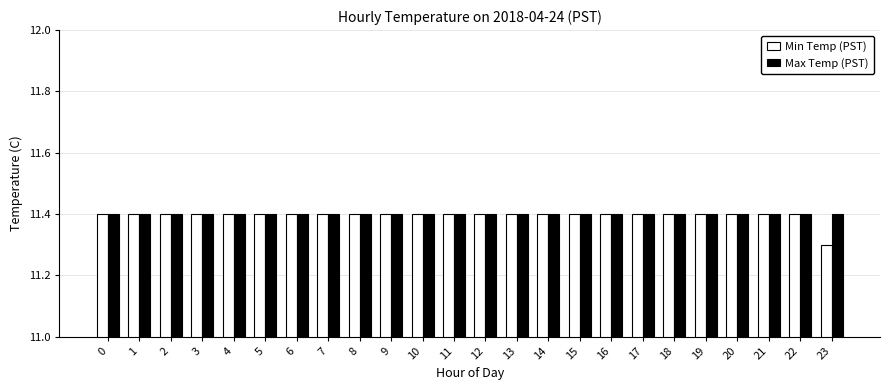

True or false: Max Temp (PST) has a value of 7.4 at 1.

False